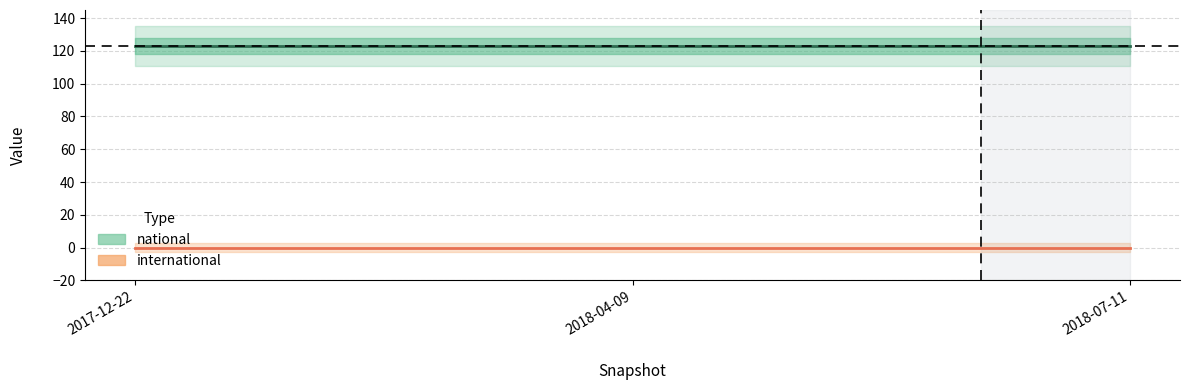

Count the number of data series in this chart.

2